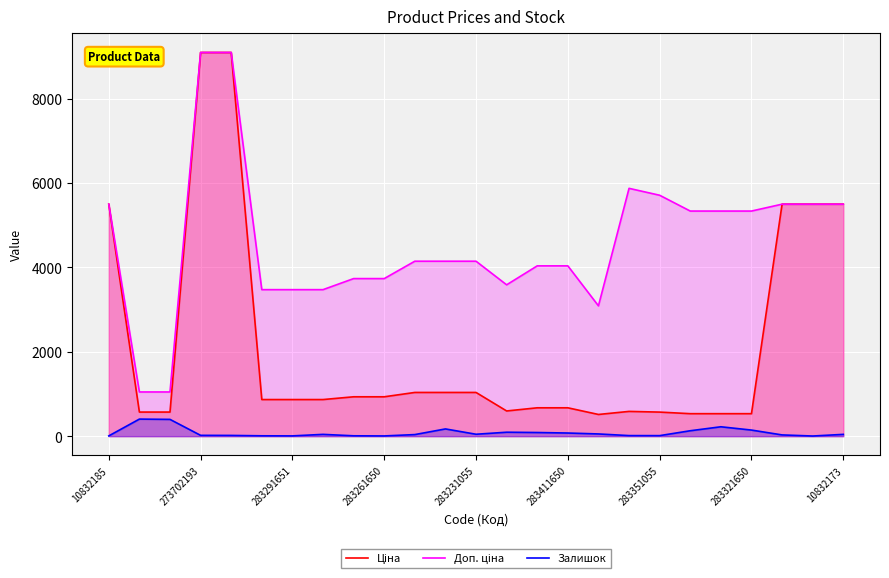

What is the greatest value displayed?

9092.0